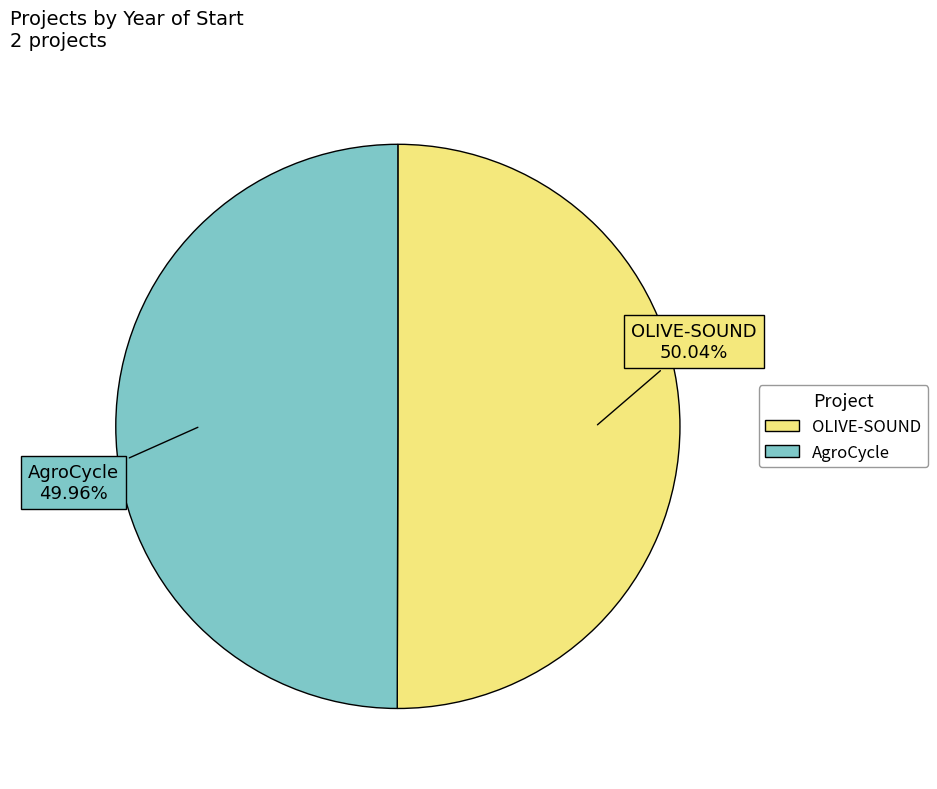

Count the number of slices in the pie.

2